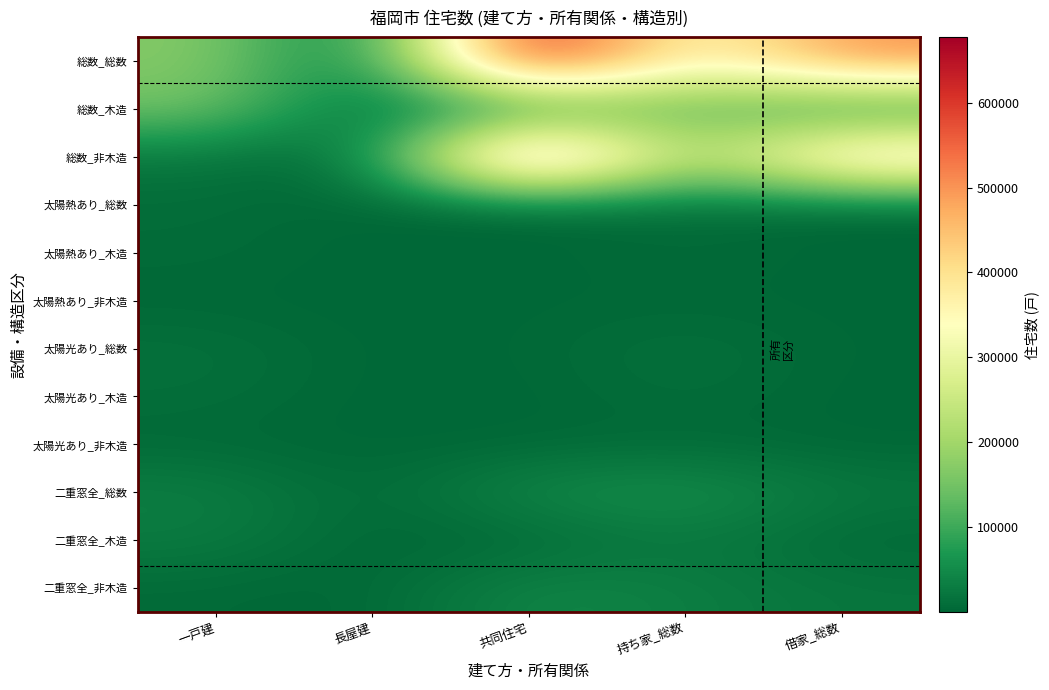

Reading left to right, transcribe all the data shown in this chart.

一戸建: 171600	150000	21700	9300	7500	1800	14700	11100	3700	34300	28500	5800
長屋建: 6800	4000	2700	200	100	100	300	100	200	700	300	400
共同住宅: 676900	51600	625400	1800	100	1700	2400	300	2100	47800	2000	45700
持ち家_総数: 320300	133800	186500	10200	7600	2600	15800	11200	4700	60100	27900	32300
借家_総数: 509600	56100	453500	1100	200	1000	1600	300	1300	22700	3000	19700